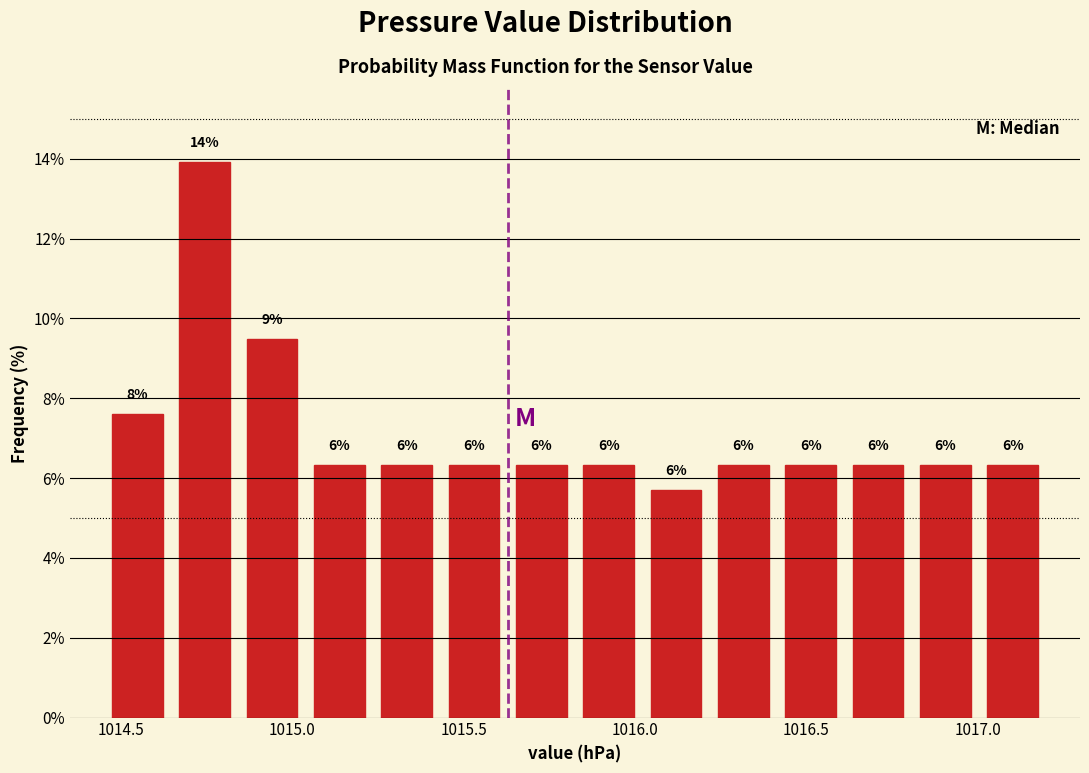

Around what value on the x-axis is the tallest bar? Give the approximate position of its centre, as read against the axis.

1014.75